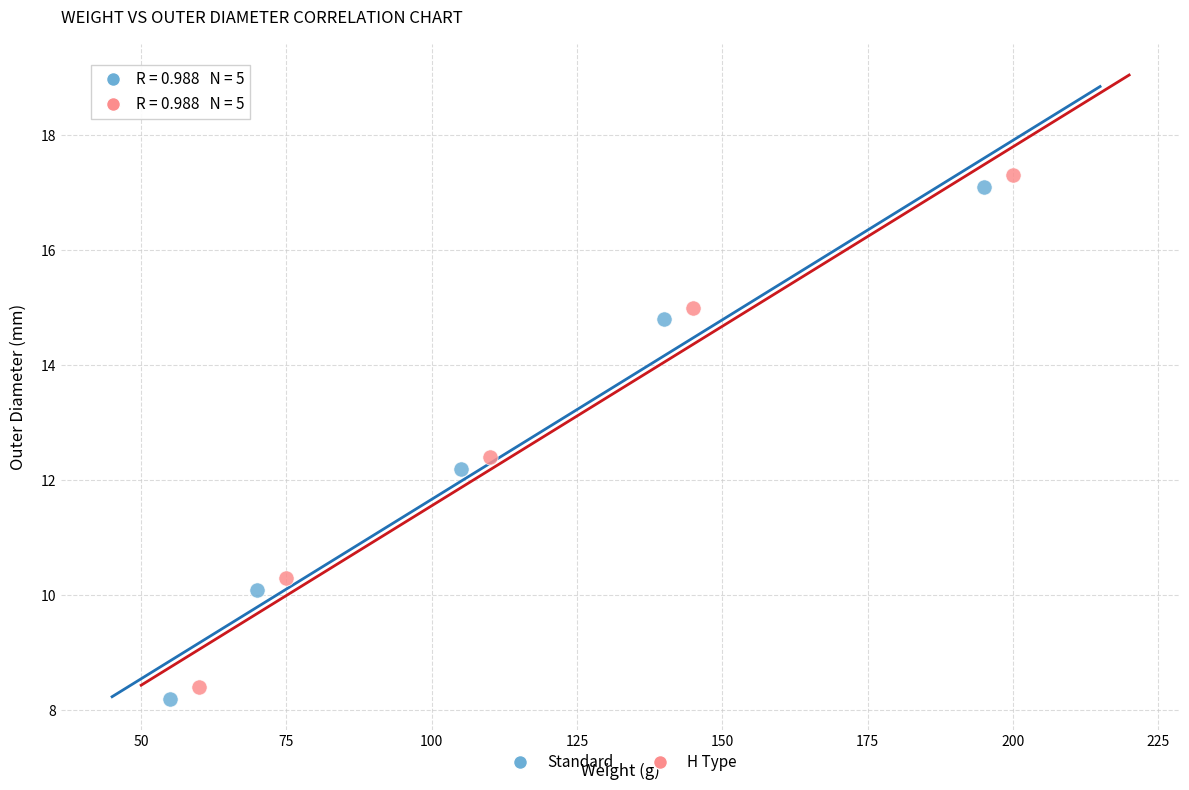

Which series reaches the maximum Y coordinate?

H Type